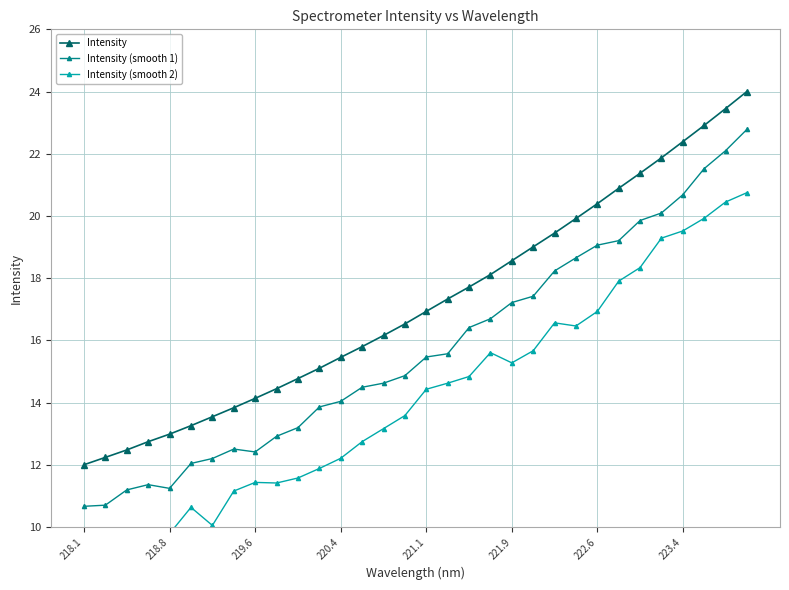

What is the greatest value displayed?

24.0